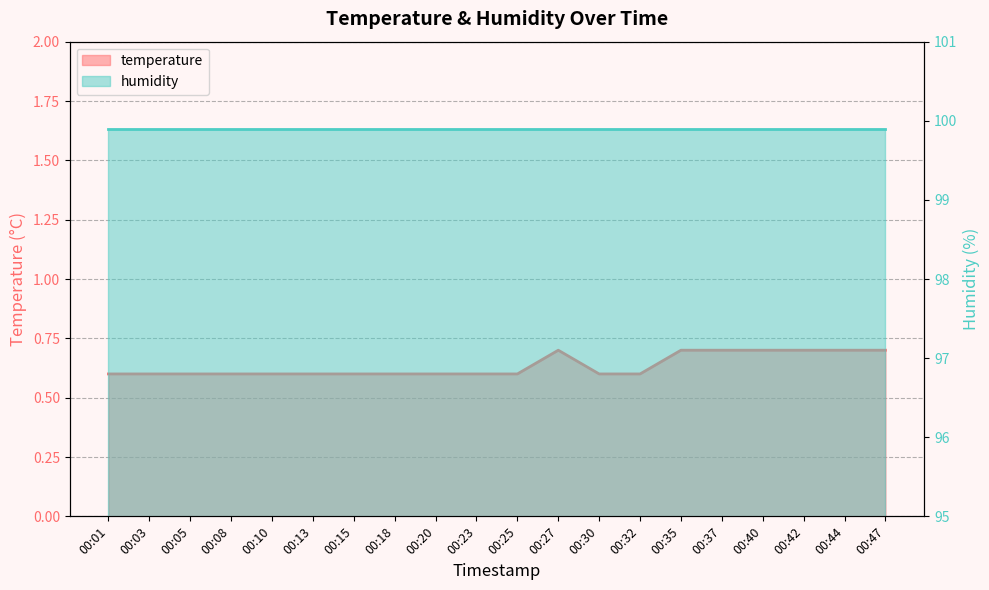

Reading left to right, extract all data points from this chart.

0.6	0.6	0.6	0.6	0.6	0.6	0.6	0.6	0.6	0.6	0.6	0.7	0.6	0.6	0.7	0.7	0.7	0.7	0.7	0.7